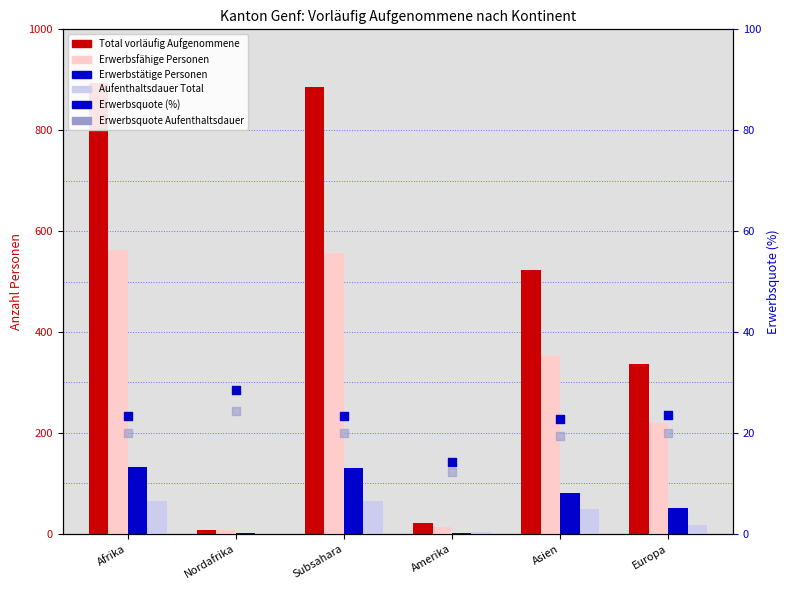

Is the value of Erwerbsquote (Aufenthaltsdauer) at Europa greater than the value of Erwerbsfähige Personen at Afrika?

No